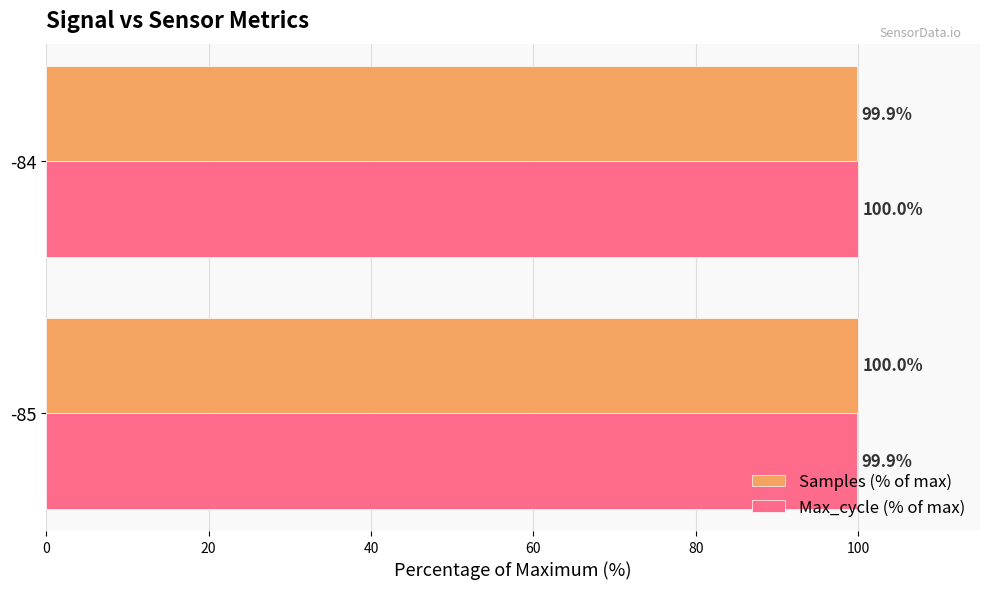

Rank the categories by Max_cycle (% of max) value from lowest to highest.

-85, -84